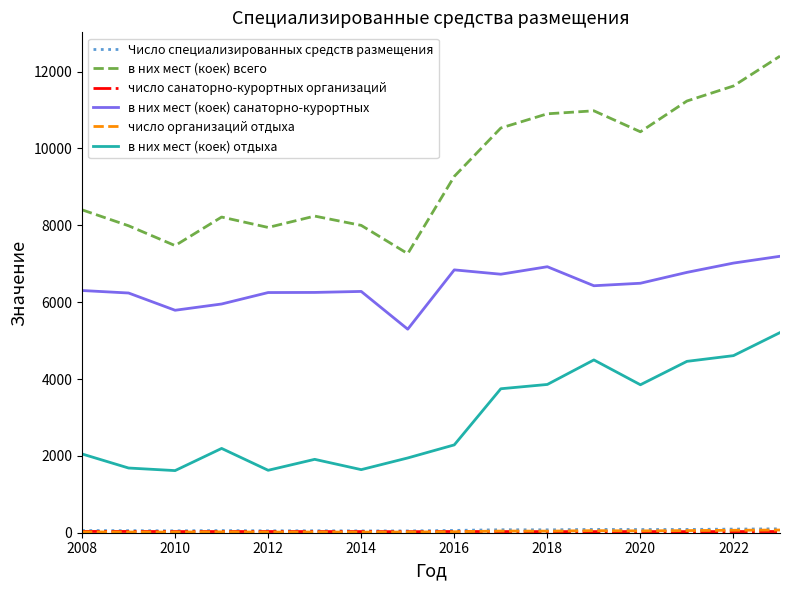

What is the maximum value shown in the chart?

12404